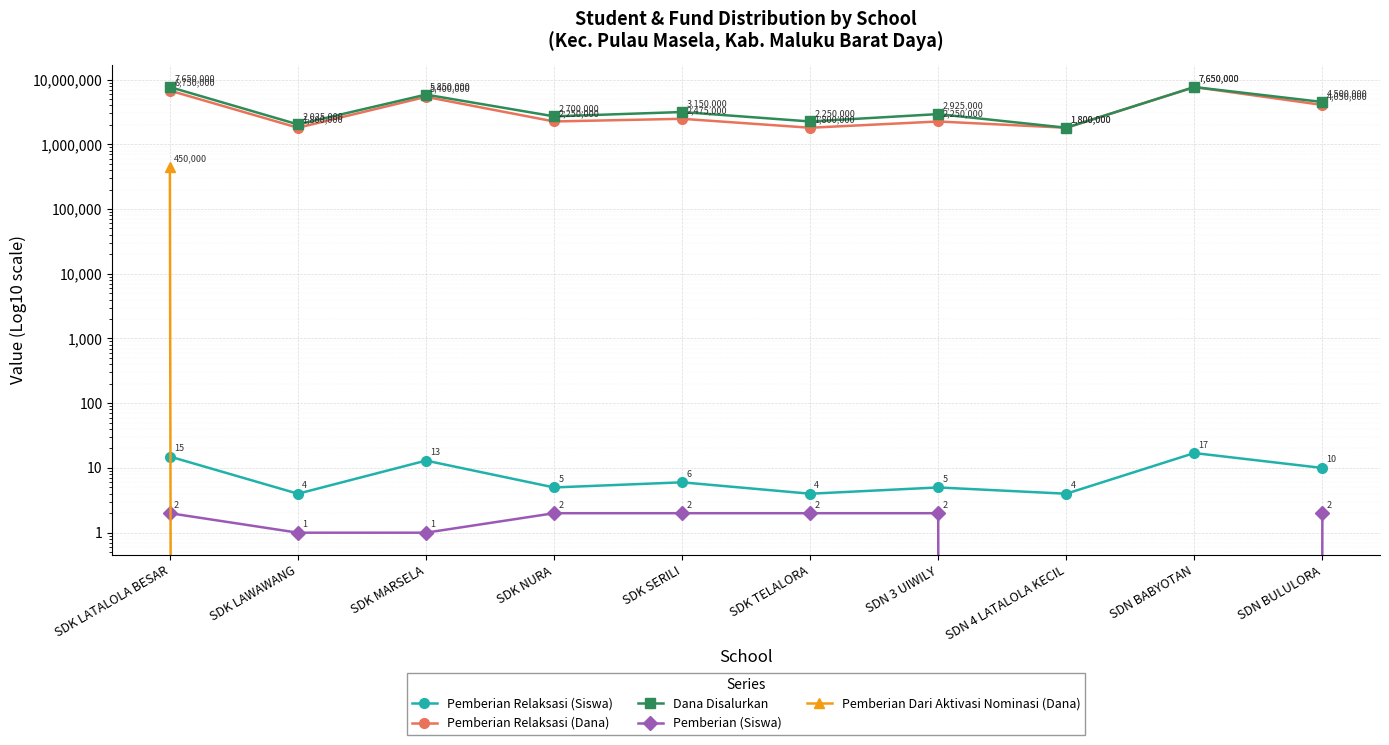

What is the sum of the Pemberian Relaksasi (Siswa) values at SDK SERILI and SDK NURA?

11